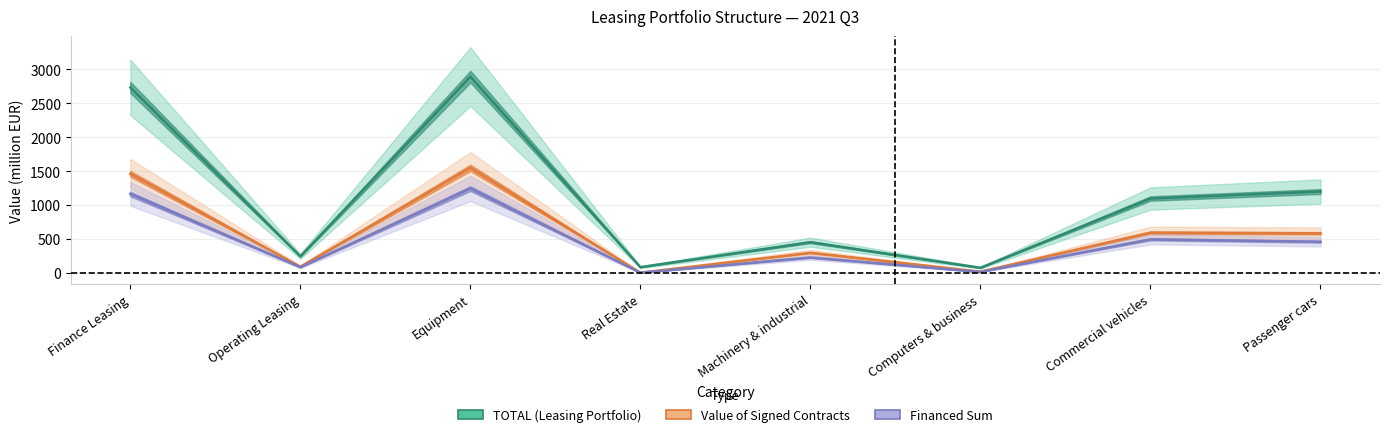

What is the value of the Value of Signed Contracts point at the 8th from the left?

581.3